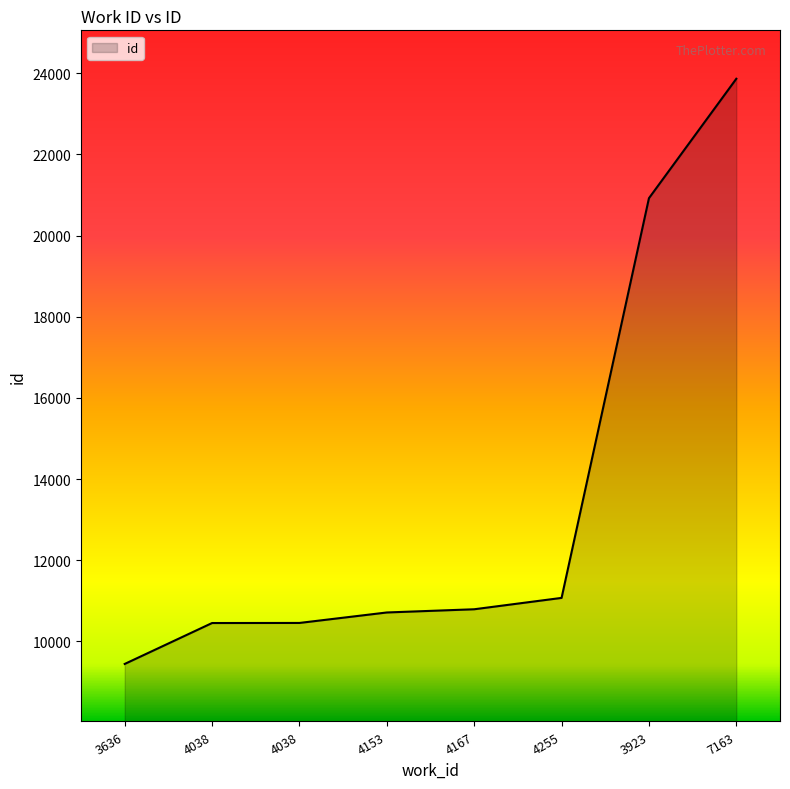

What is the label of the 3rd point from the right?

4255